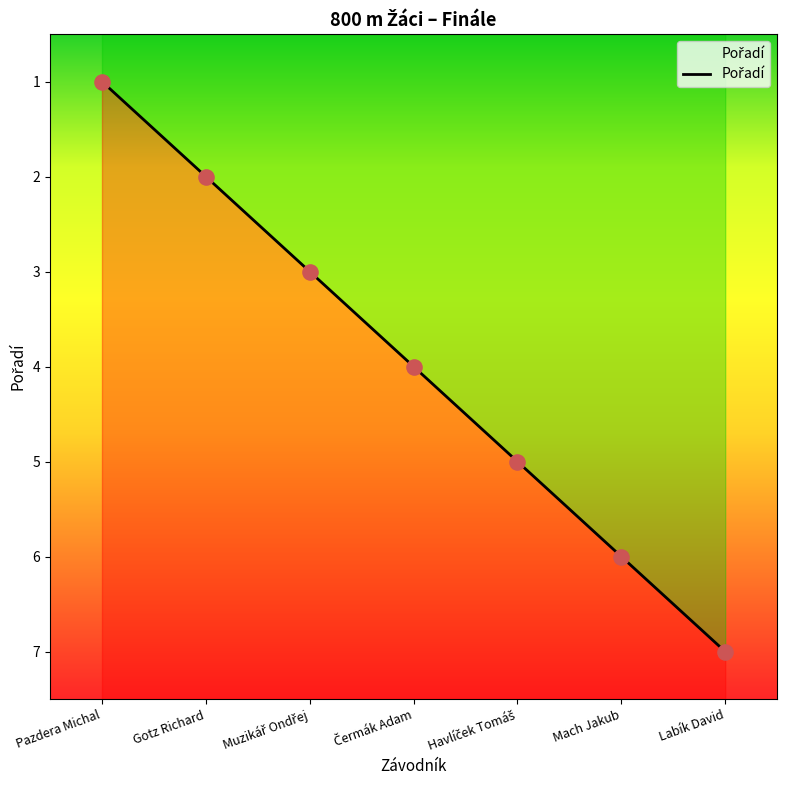

Between Čermák Adam and Mach Jakub, which is larger?

Mach Jakub